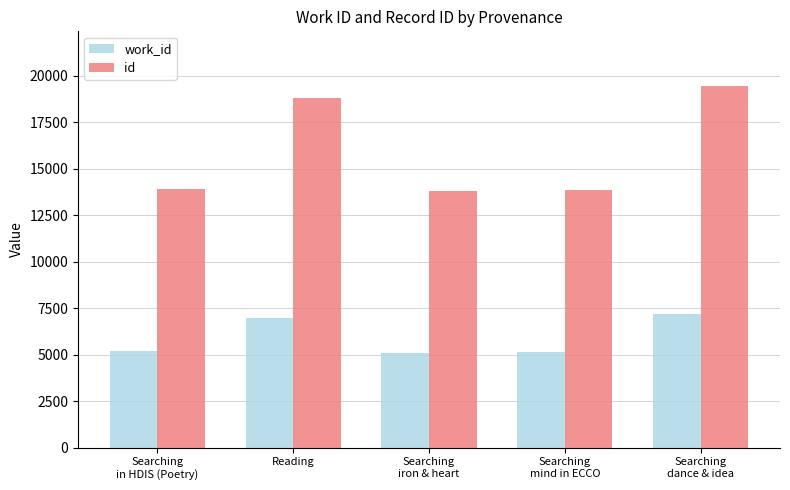

What is the total value across all series at Searching
in HDIS (Poetry)?

19064